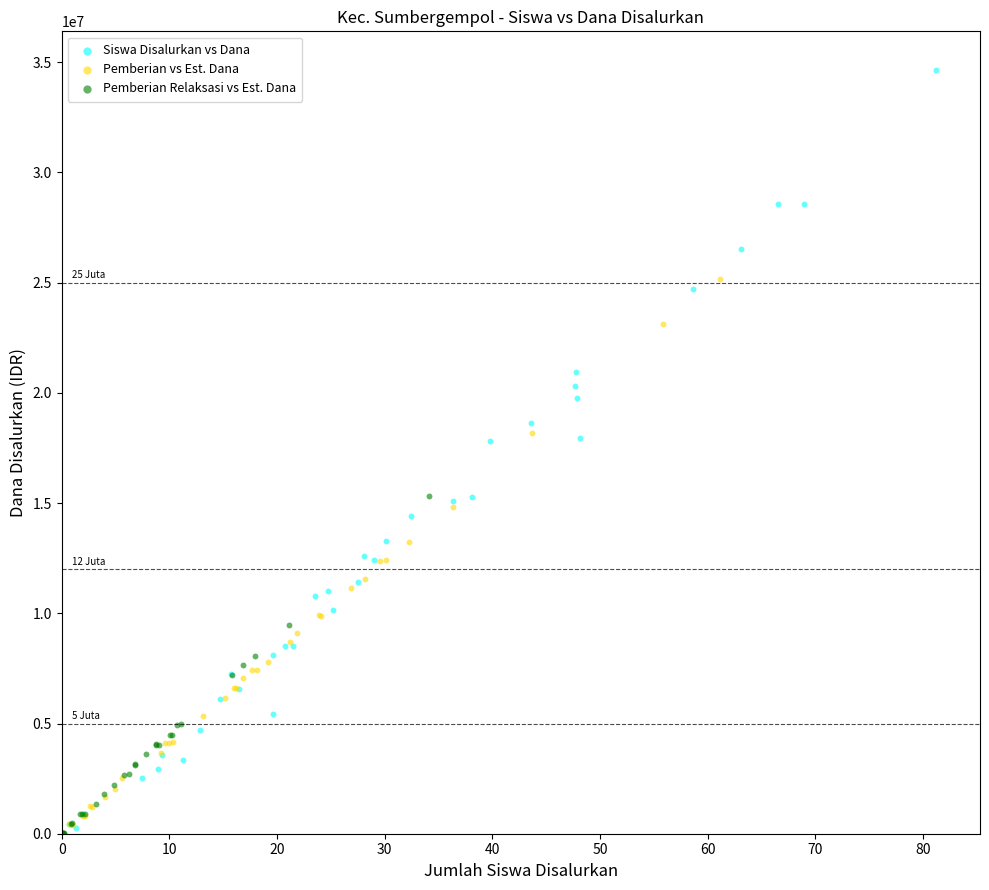

Which series has the largest Y range (max minus min)?

Siswa Disalurkan vs Dana